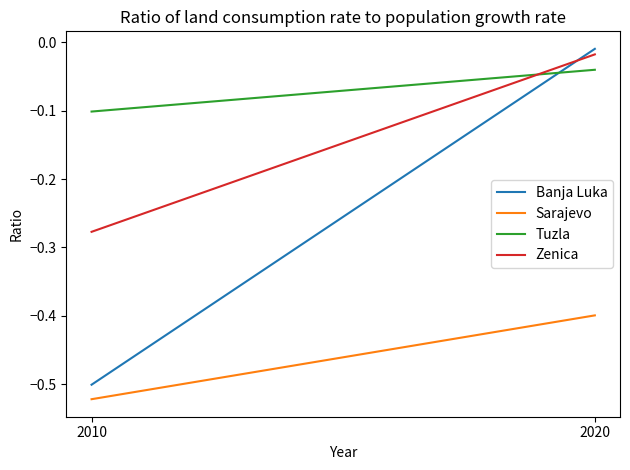

Rank the series at 2020 from highest to lowest value.

Banja Luka, Zenica, Tuzla, Sarajevo